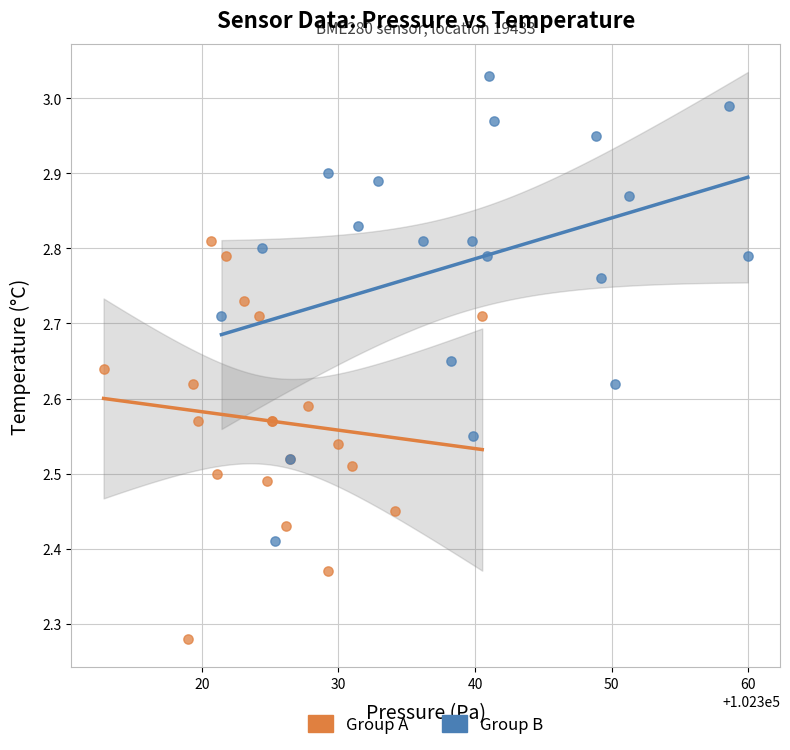

Which series reaches the minimum Y coordinate?

Group A